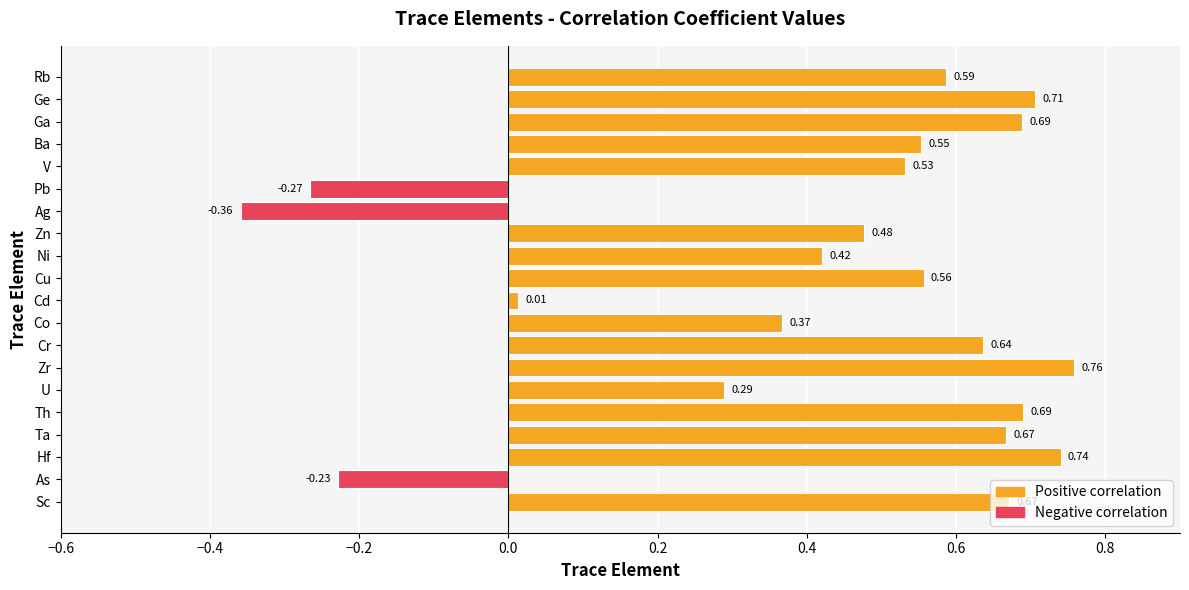

What is the change in value from As to Ge?

+0.9